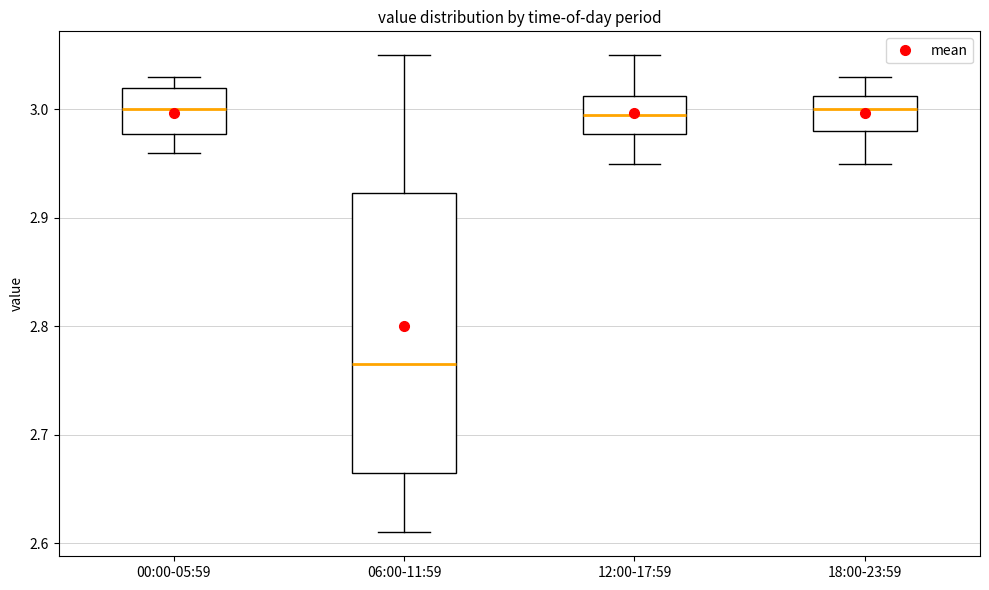

Reading left to right, transcribe this box plot: for each box, give where its median line is, the range the box spans, and where its two whiskers end, as read against the y-axis. The values are not printed on the chart, so give them approximately, as read against the axis.

00:00-05:59: median 3.00, box 2.98 to 3.02, whiskers 2.96 to 3.03
06:00-11:59: median 2.77, box 2.67 to 2.92, whiskers 2.61 to 3.05
12:00-17:59: median 3.00, box 2.98 to 3.01, whiskers 2.95 to 3.05
18:00-23:59: median 3.00, box 2.98 to 3.01, whiskers 2.95 to 3.03